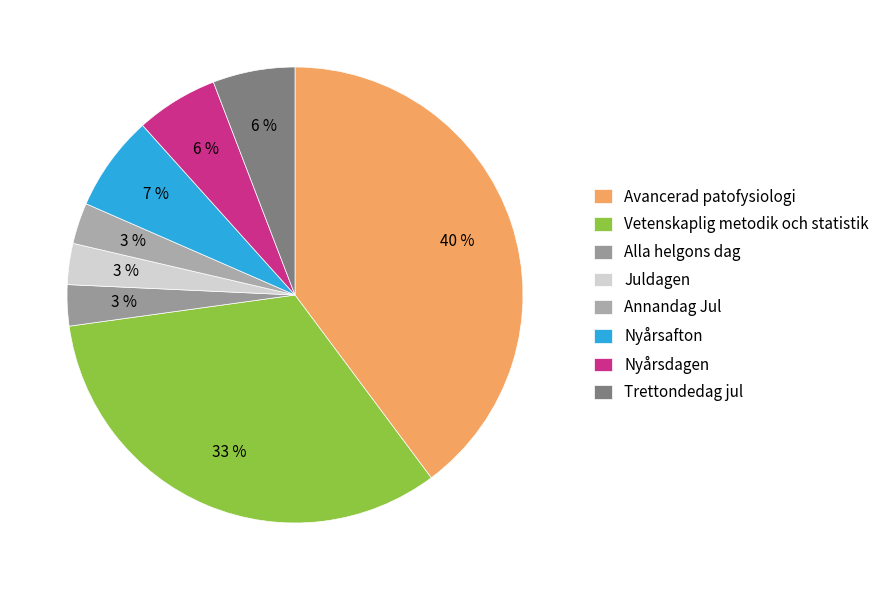

Does Annandag Jul represent more than half of the total?

No